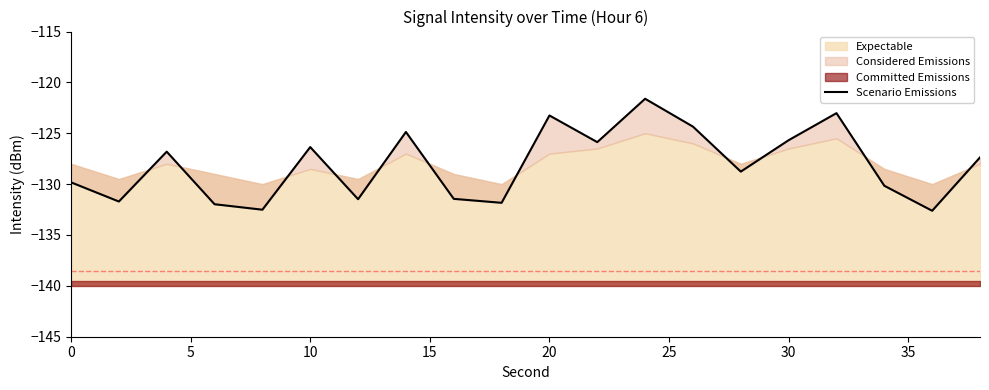

What is the minimum value shown in the chart?

-132.6